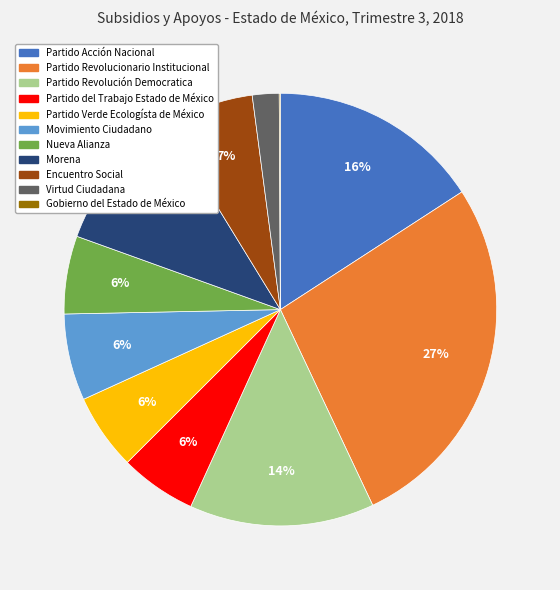

Is Virtud Ciudadana the majority of the pie?

No